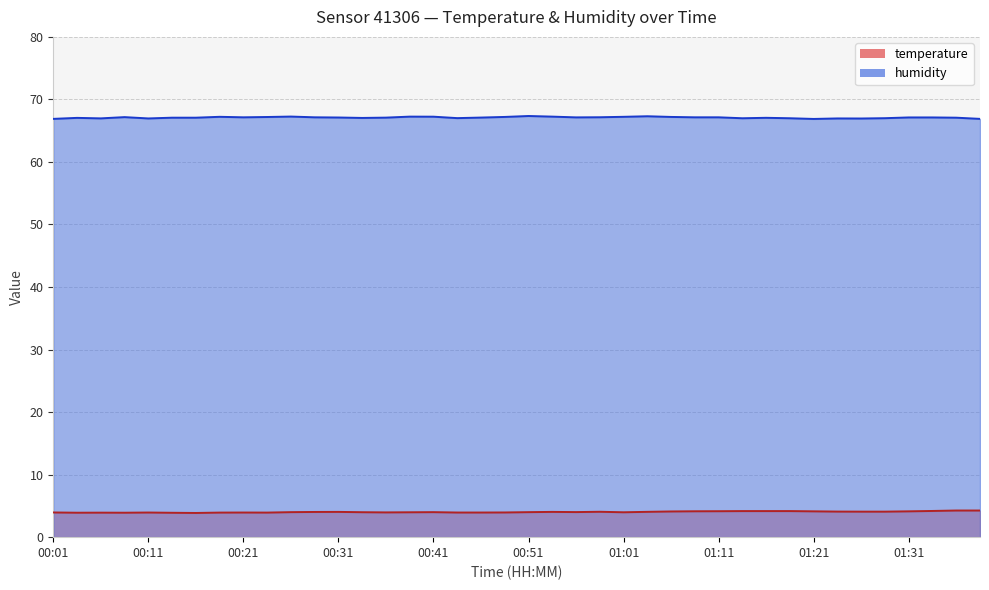

The value of humidity at 00:21 is 39.4. True or false?

False